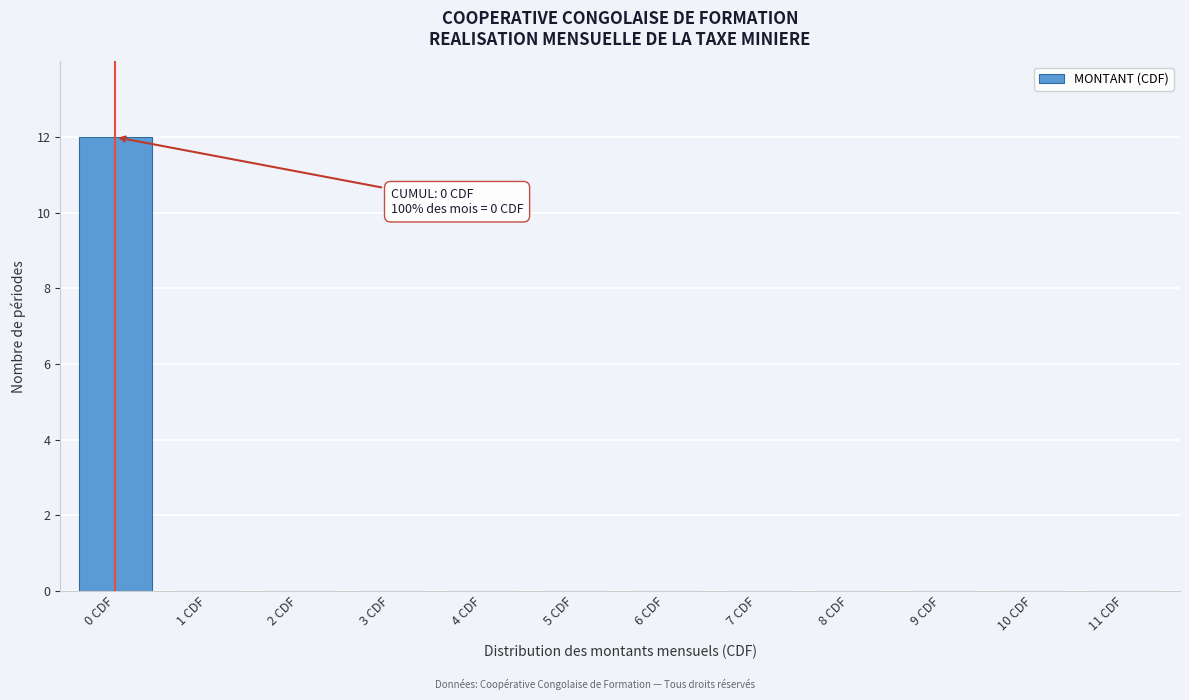

Reading right to left, what are all the values shown in this chart?

11 CDF=0	10 CDF=0	9 CDF=0	8 CDF=0	7 CDF=0	6 CDF=0	5 CDF=0	4 CDF=0	3 CDF=0	2 CDF=0	1 CDF=0	0 CDF=12